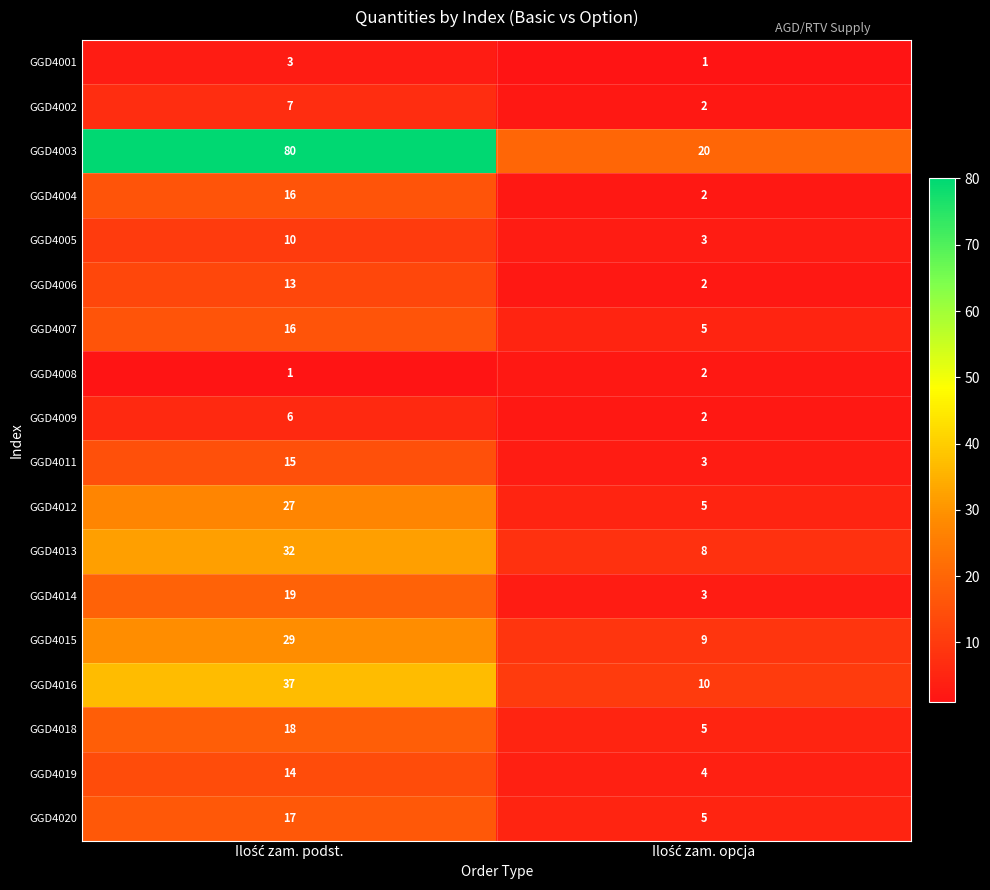

What is the sum of all GGD4003 values?

100